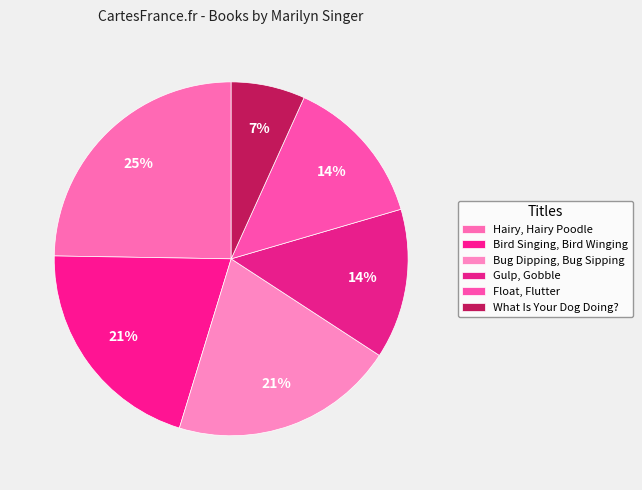

To the nearest percent, what portion does Bird Singing, Bird Winging represent?

21%